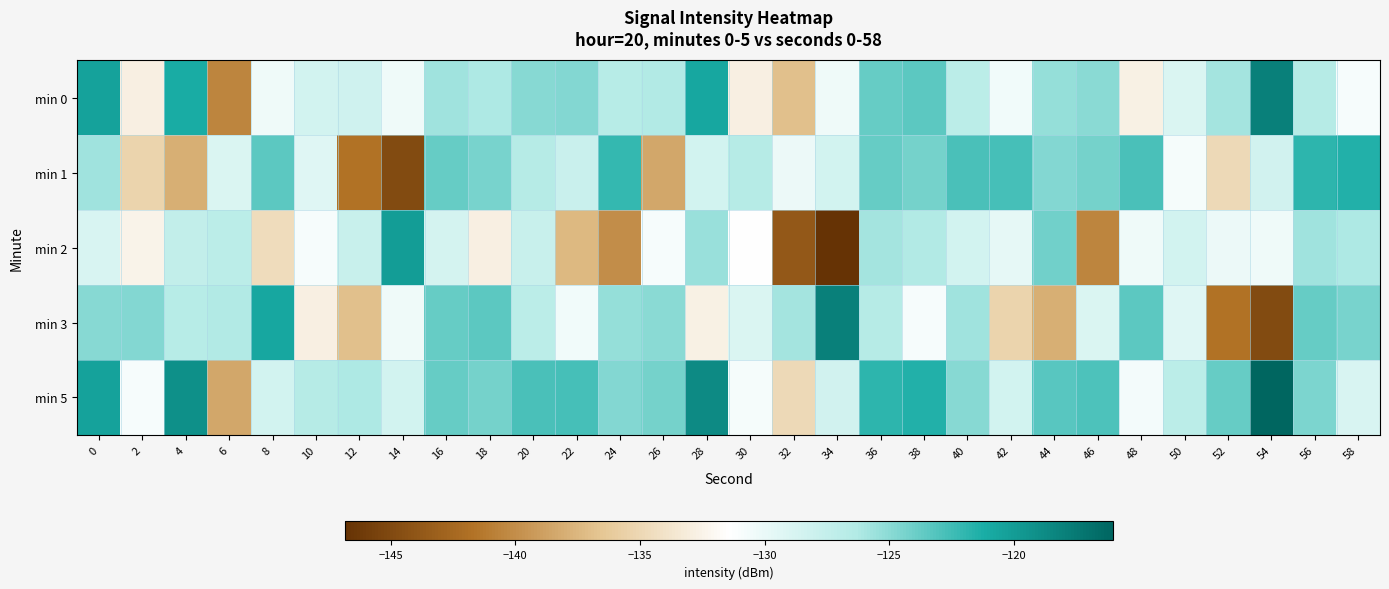

Reading left to right, list all the values displayed in this chart.

min 0: 0=-120.5	2=-132.8	4=-121.1	6=-140.5	8=-130.5	10=-128.5	12=-128.2	14=-130.5	16=-125.8	18=-126.2	20=-124.9	22=-124.8	24=-126.7	26=-126.3	28=-120.8	30=-132.8	32=-136.9	34=-130.4	36=-123.8	38=-123.5	40=-126.9	42=-130.5	44=-125.4	46=-125.0	48=-132.7	50=-128.9	52=-125.8	54=-118.0	56=-126.6	58=-130.9
min 1: 0=-125.7	2=-135.4	4=-138.0	6=-128.9	8=-123.5	10=-129.3	12=-141.7	14=-144.8	16=-123.8	18=-124.4	20=-126.5	22=-127.8	24=-122.1	26=-138.5	28=-128.5	30=-126.5	32=-130.2	34=-128.5	36=-123.8	38=-124.2	40=-122.9	42=-122.8	44=-124.7	46=-124.3	48=-122.8	50=-130.8	52=-134.9	54=-128.4	56=-121.8	58=-121.5
min 2: 0=-128.9	2=-132.5	4=-127.4	6=-127.0	8=-134.7	10=-130.9	12=-127.8	14=-120.0	16=-128.6	18=-132.9	20=-127.7	22=-137.4	24=-140.0	26=-130.9	28=-125.5	30=-131.3	32=-143.7	34=-146.8	36=-125.8	38=-126.4	40=-128.5	42=-129.8	44=-124.1	46=-140.5	48=-130.5	50=-128.5	52=-130.2	54=-130.5	56=-125.8	58=-126.2
min 3: 0=-124.9	2=-124.8	4=-126.7	6=-126.3	8=-120.8	10=-132.8	12=-136.9	14=-130.4	16=-123.8	18=-123.5	20=-126.9	22=-130.5	24=-125.4	26=-125.0	28=-132.7	30=-128.9	32=-125.8	34=-118.0	36=-126.6	38=-130.9	40=-125.7	42=-135.4	44=-138.0	46=-128.9	48=-123.5	50=-129.3	52=-141.7	54=-144.8	56=-123.8	58=-124.4
min 5: 0=-120.5	2=-130.8	4=-119.1	6=-138.5	8=-128.5	10=-126.5	12=-126.2	14=-128.5	16=-123.8	18=-124.2	20=-122.9	22=-122.8	24=-124.7	26=-124.3	28=-118.8	30=-130.8	32=-134.9	34=-128.4	36=-121.8	38=-121.5	40=-124.9	42=-128.5	44=-123.4	46=-123.0	48=-130.7	50=-126.9	52=-123.8	54=-116.0	56=-124.6	58=-128.9